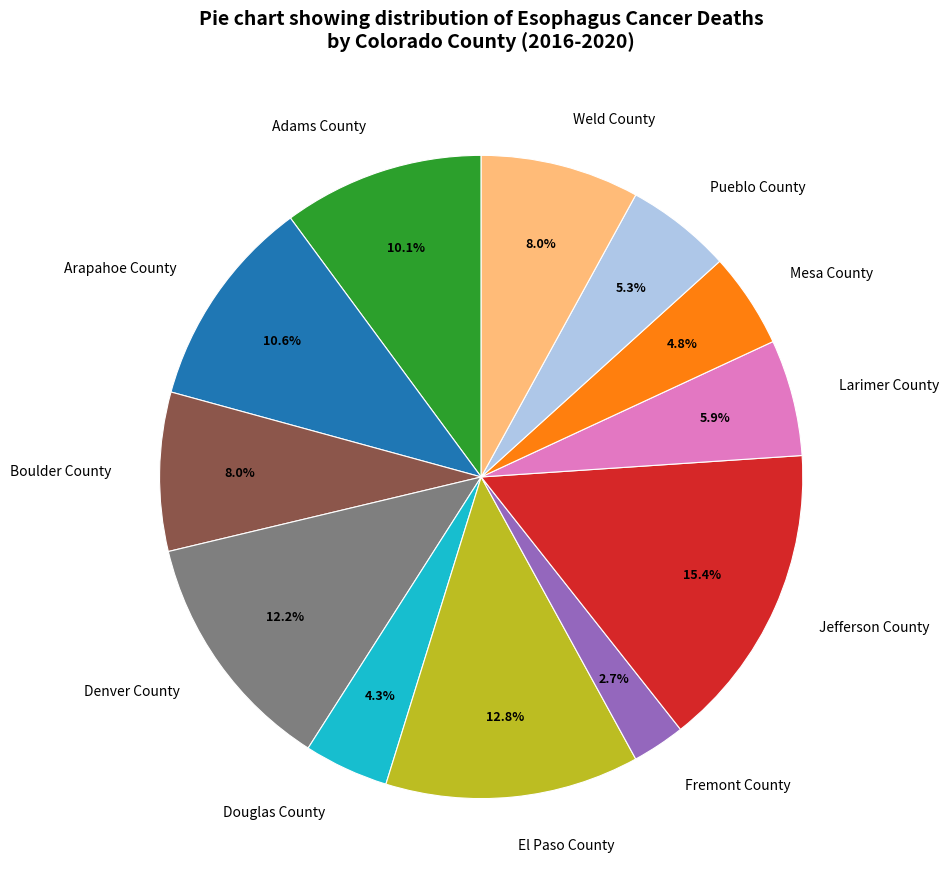

Is there any slice that represents more than half of the pie?

No